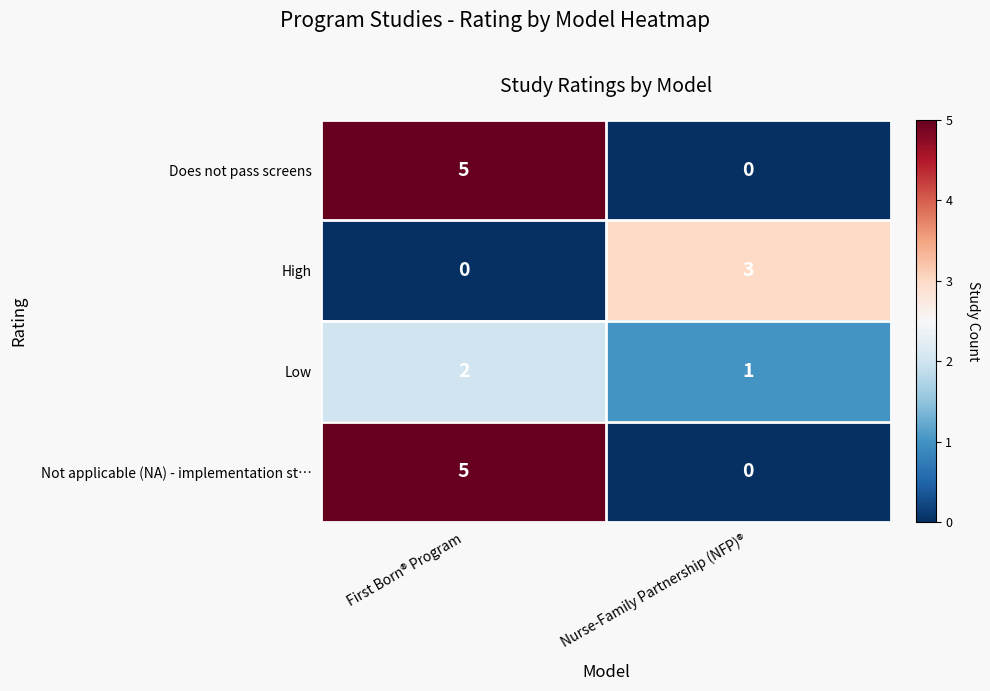

Reading right to left, list all the values displayed in this chart.

Does not pass screens: Nurse-Family Partnership (NFP)®=0	First Born® Program=5
High: Nurse-Family Partnership (NFP)®=3	First Born® Program=0
Low: Nurse-Family Partnership (NFP)®=1	First Born® Program=2
Not applicable (NA) - implementation st…: Nurse-Family Partnership (NFP)®=0	First Born® Program=5